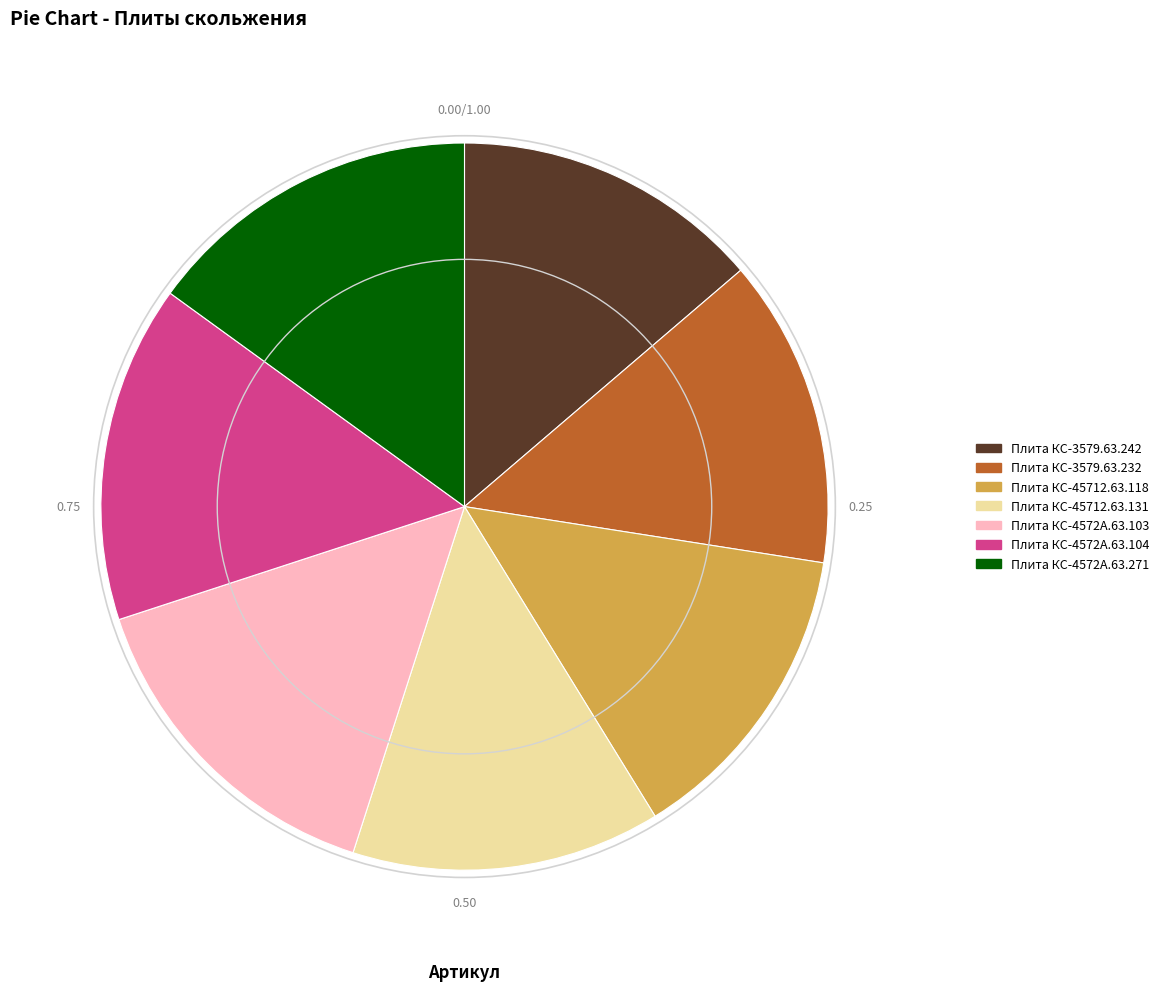

Approximately how many times larger is the value at Плита КС-3579.63.242 compared to Плита КС-45712.63.131?

1.0